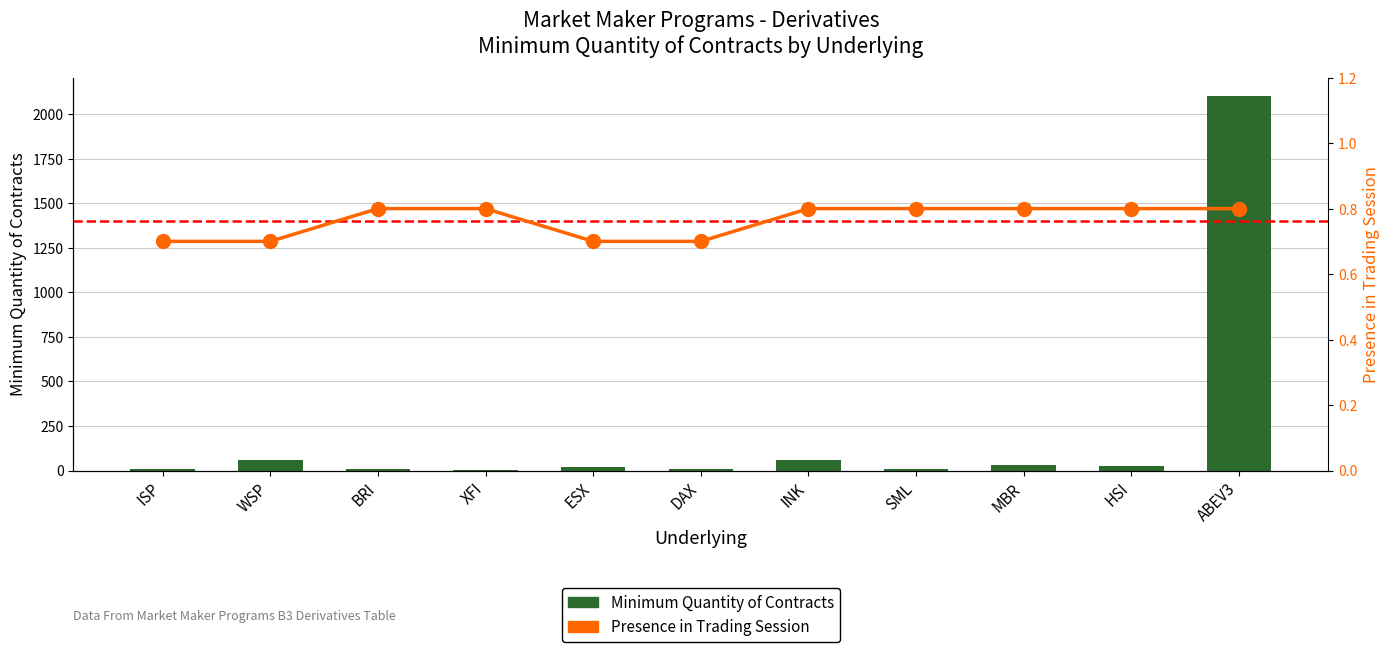

Does the chart contain stacked bars?

No